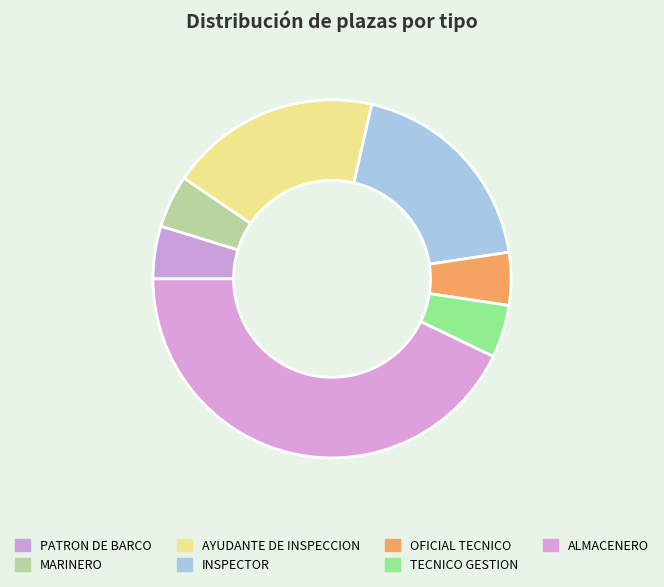

How many slices are in this pie chart?

7